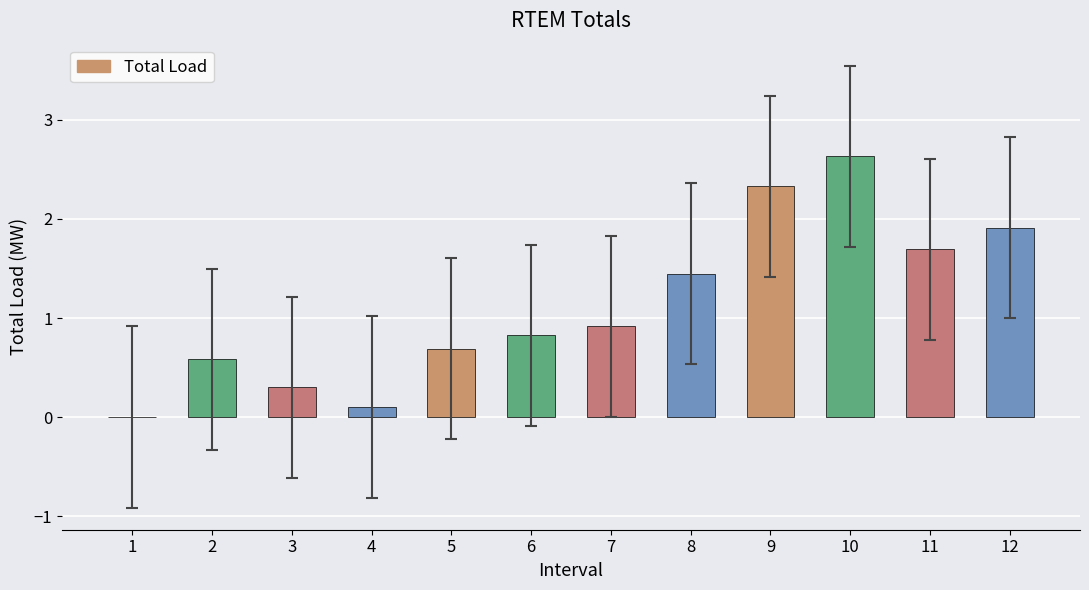

What is the approximate value at 6?

0.8